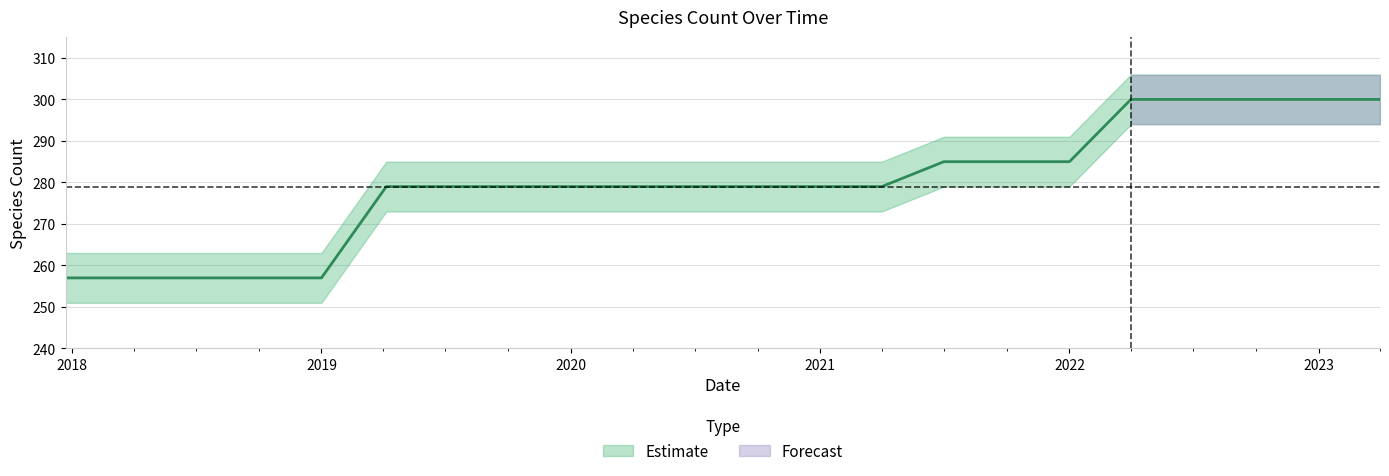

Rank the categories by value from highest to lowest.

2022-04-01, 2022-07-01, 2022-10-01, 2023-01-01, 2023-04-01, 2021-07-01, 2021-10-01, 2022-01-01, 2019-04-06, 2019-07-01, 2019-10-09, 2020-01-01, 2020-04-01, 2020-07-01, 2020-10-01, 2021-01-01, 2021-04-01, 2017-12-22, 2018-04-09, 2018-07-11, 2018-09-28, 2019-01-01